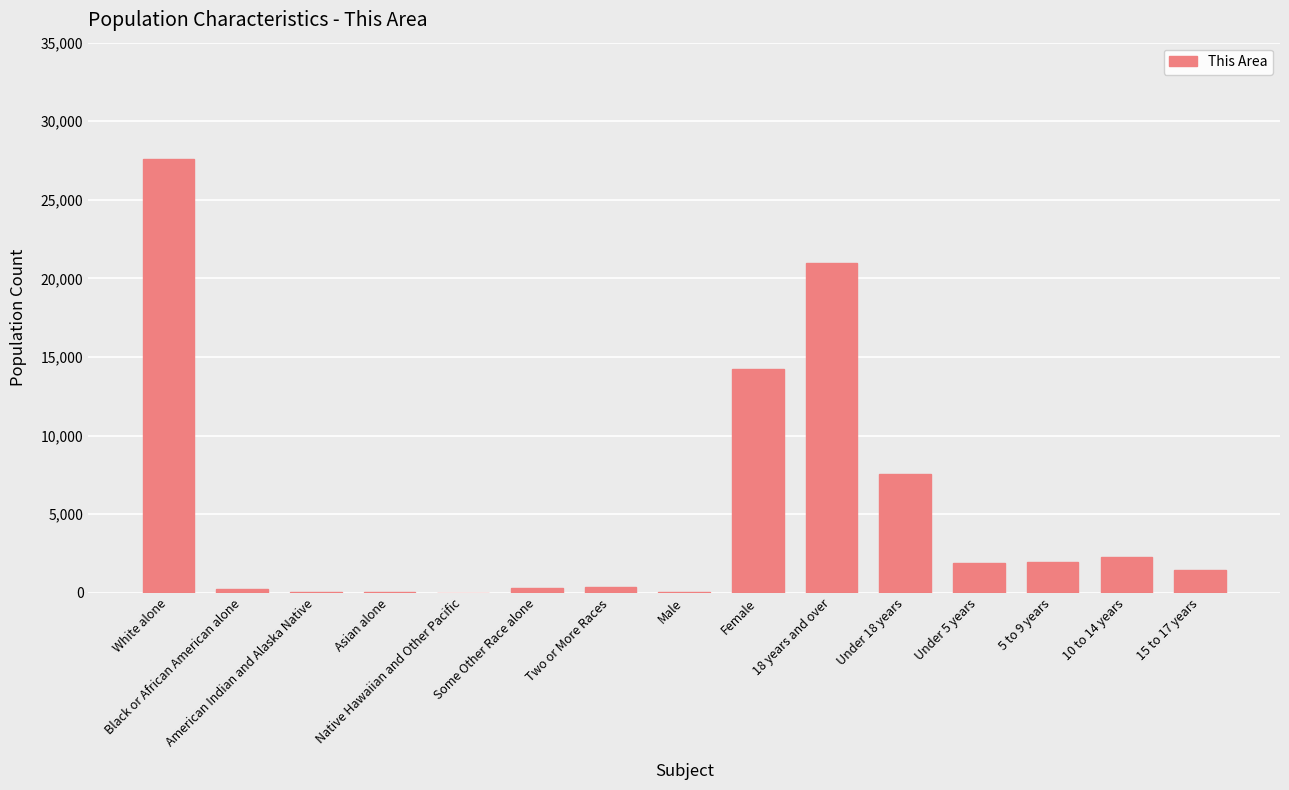

The value at 15 to 17 years is 1437. True or false?

True